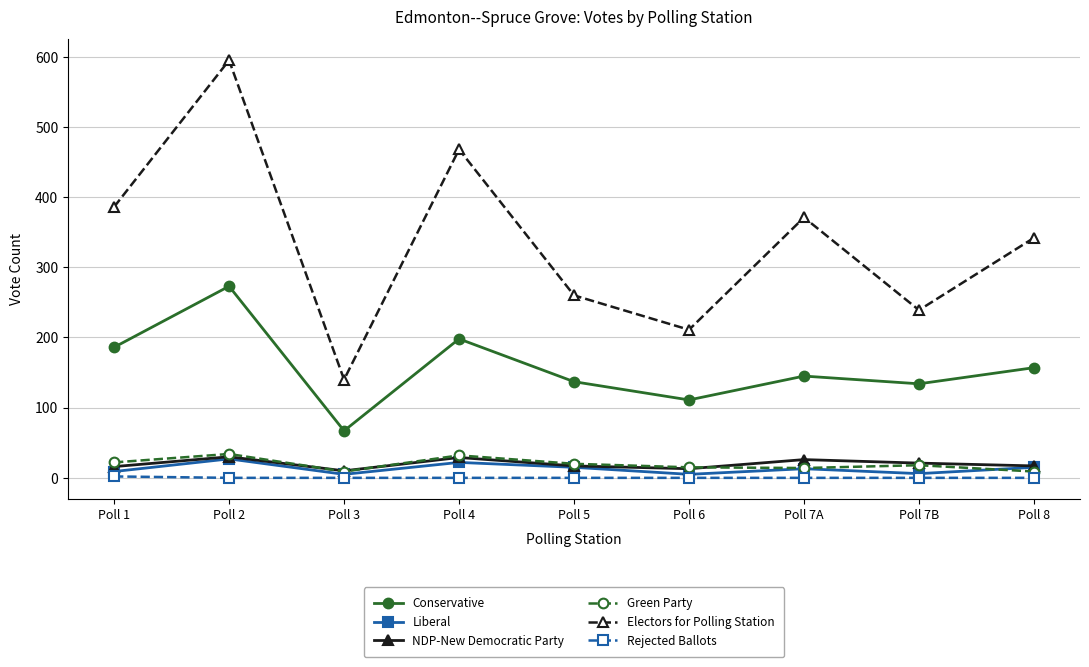

Is it true that Conservative equals 239 at Poll 8?

False